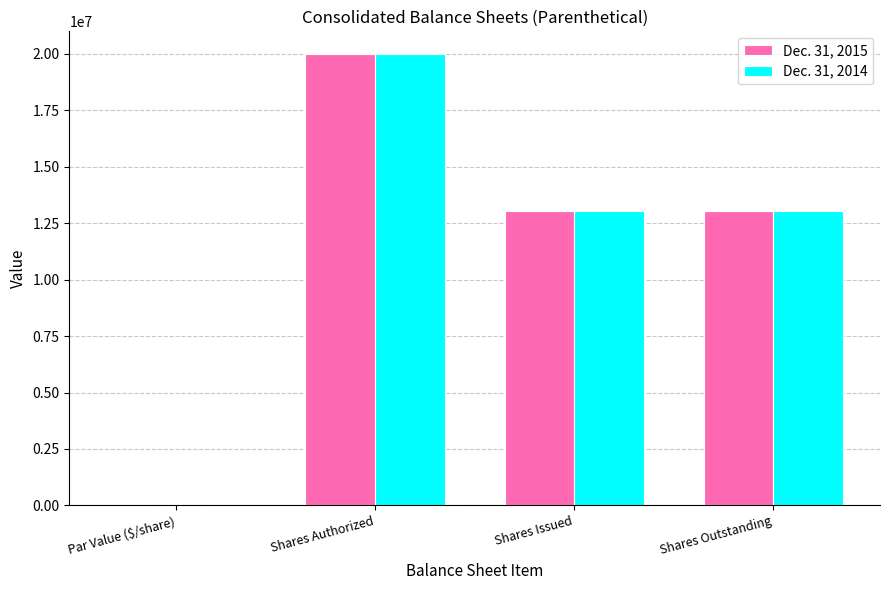

What is the greatest value displayed?

20000000.0